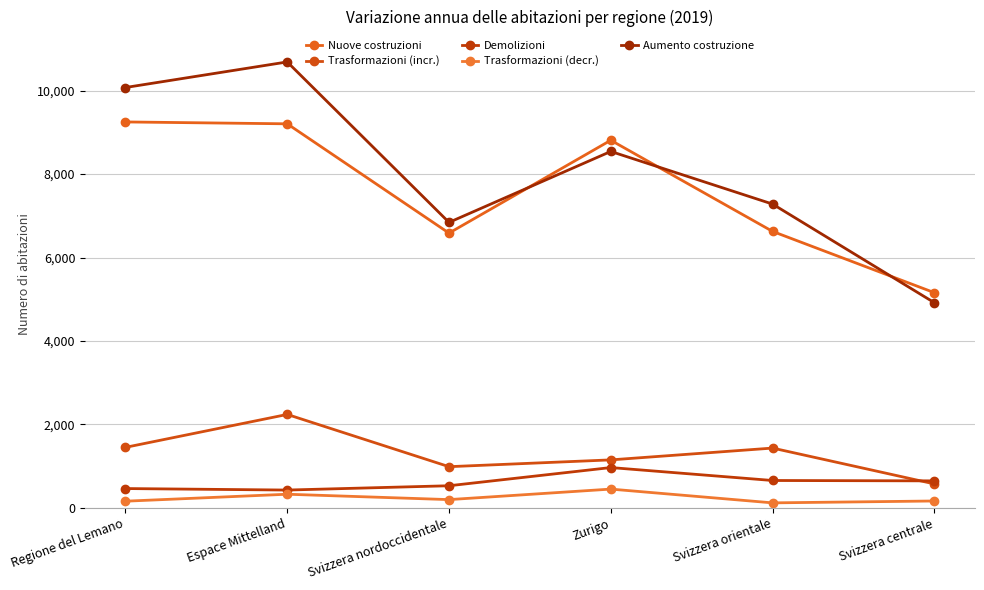

What is the average value of the Nuove costruzioni series?

7606